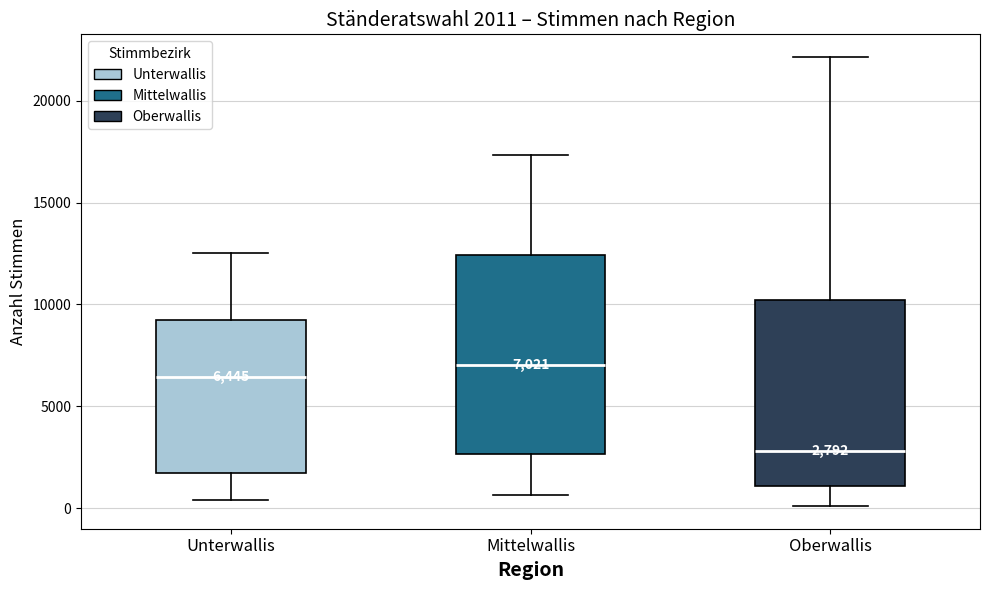

Comparing the boxes themselves (not the whiskers), which one is the tallest?

Mittelwallis